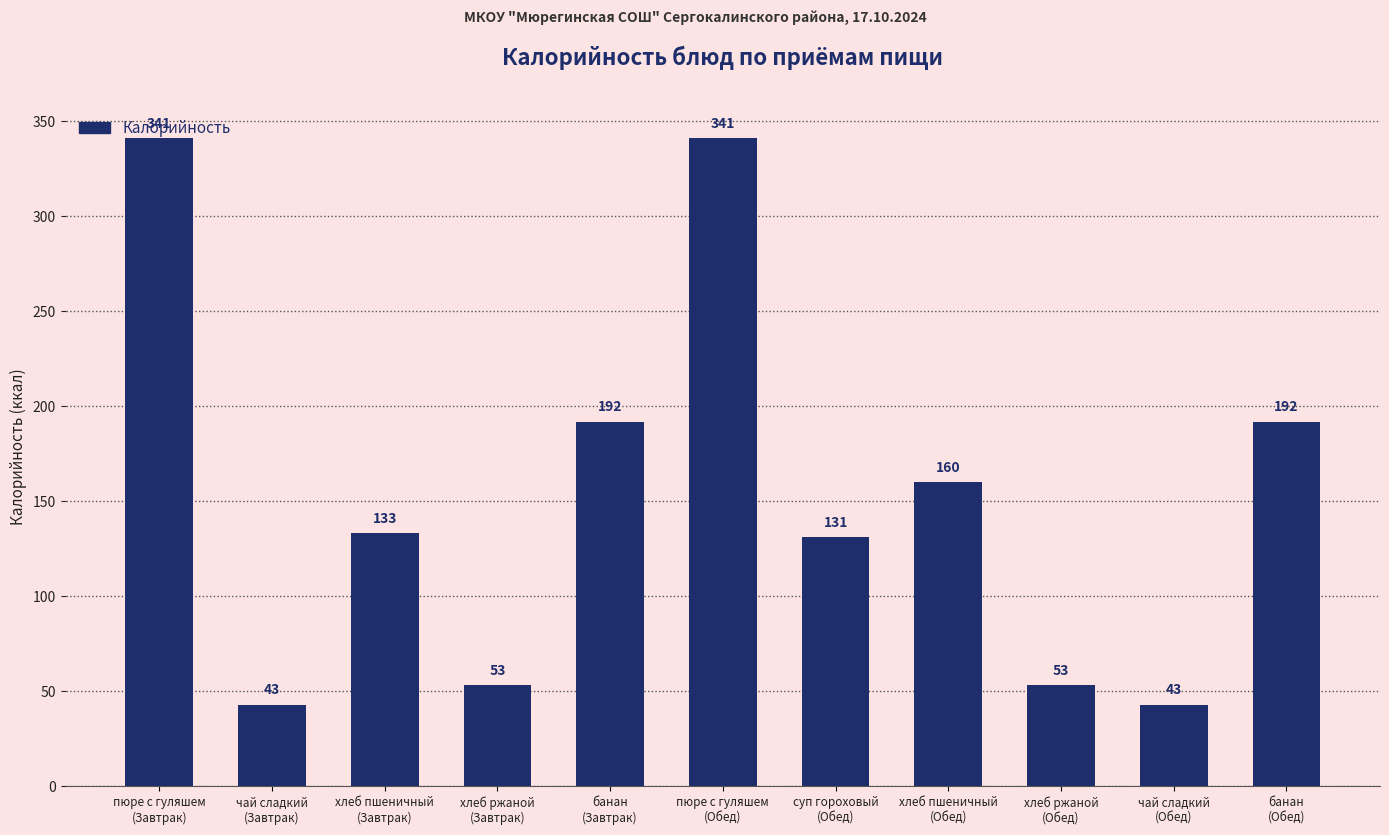

What is the minimum value shown in the chart?

43.0